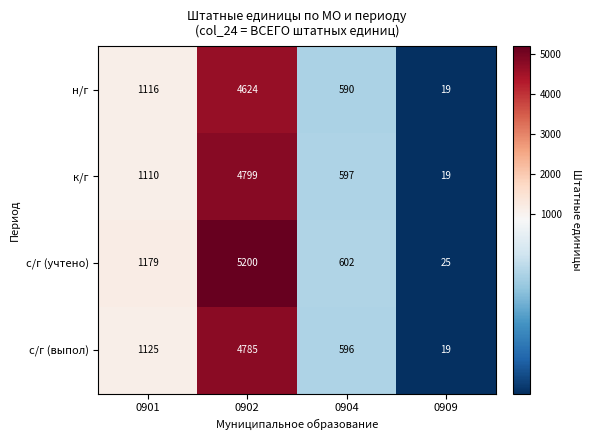

What is the total value across all series at 0901?

4530